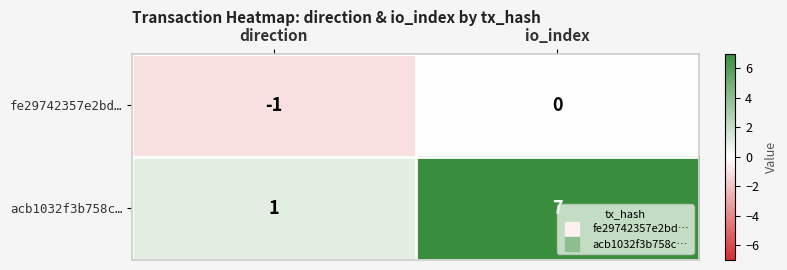

List the series in order of their peak value, lowest first.

fe29742357e2bd…, acb1032f3b758c…